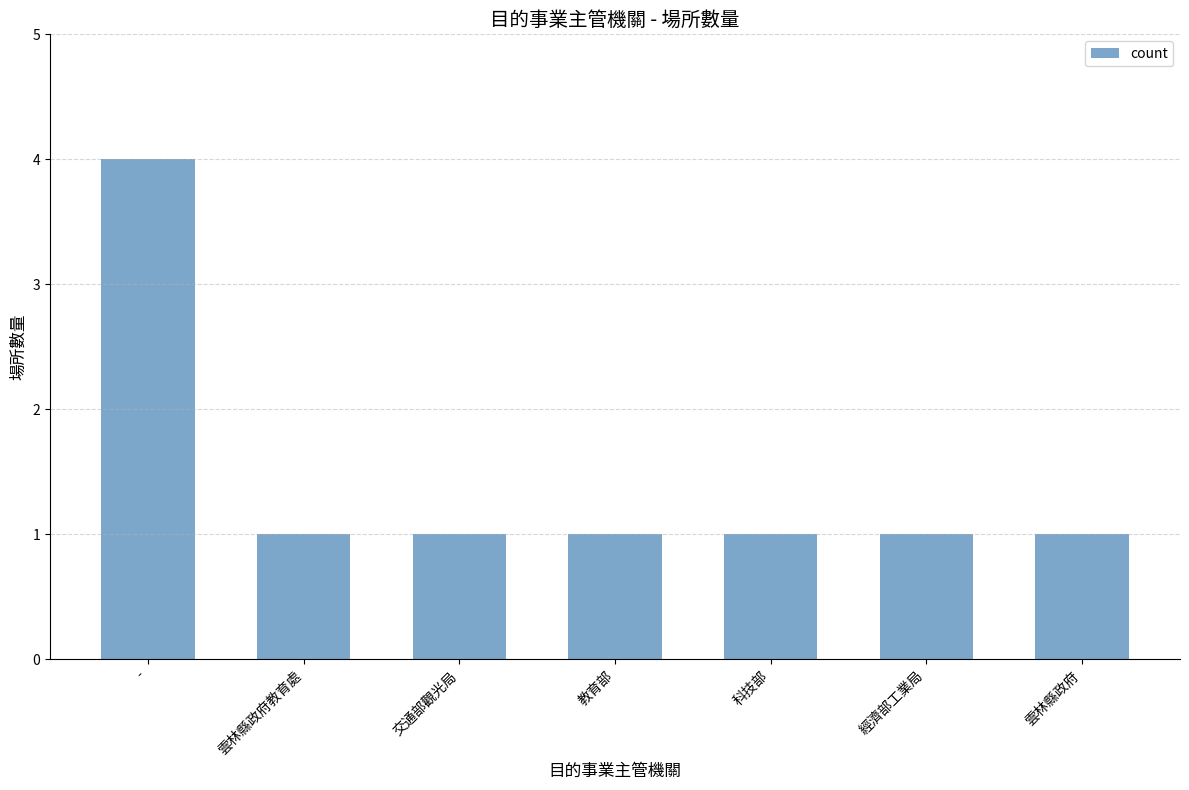

What is the change in value from - to 科技部?

-3